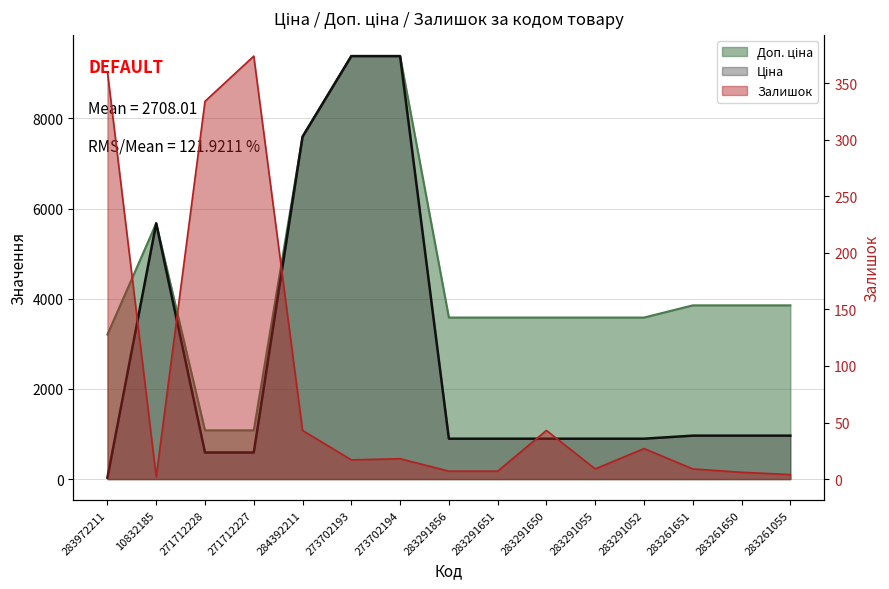

What position from the right is 273702193?

10